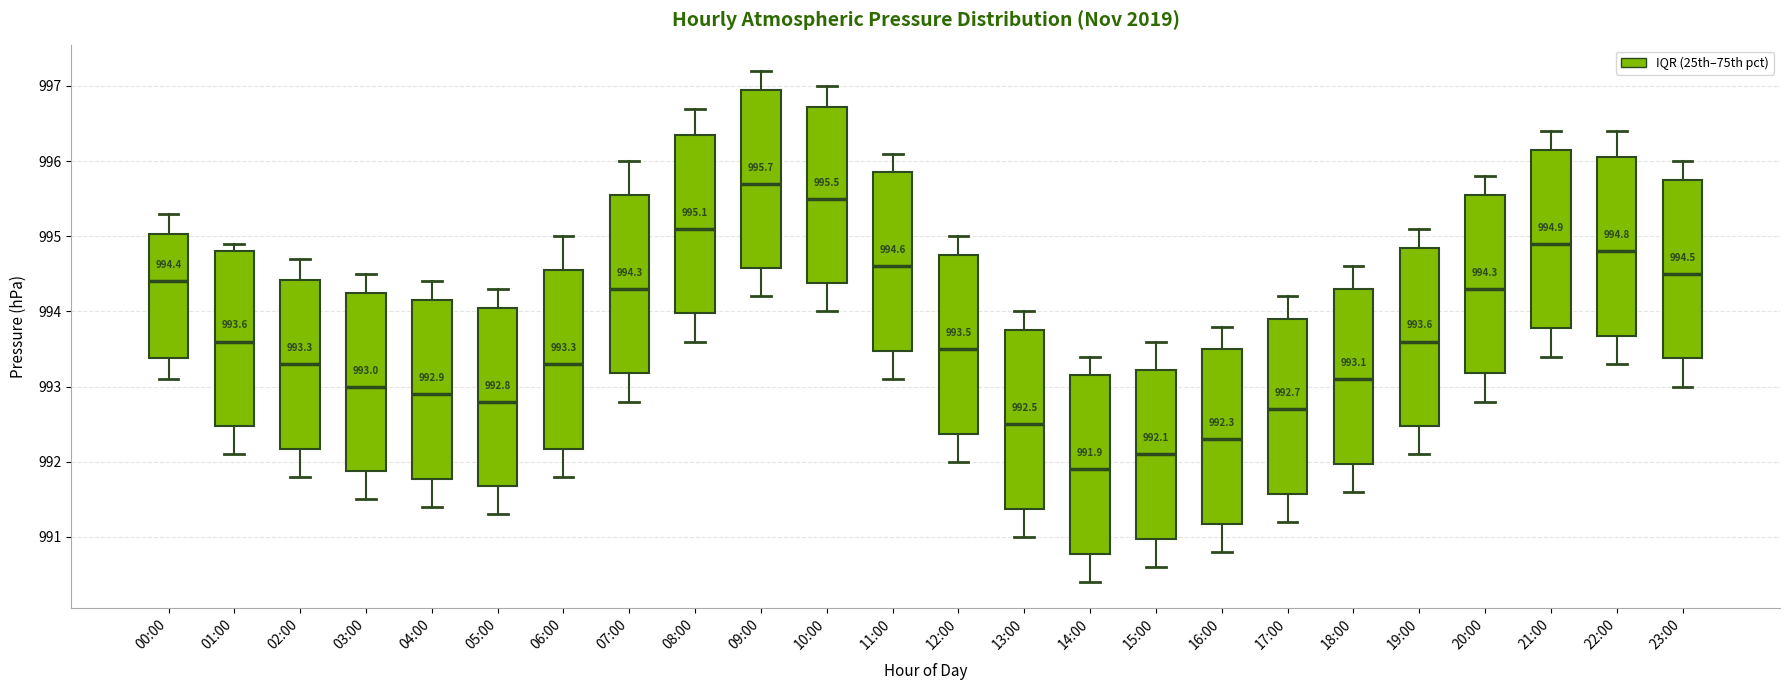

Which box has the highest median line?

09:00